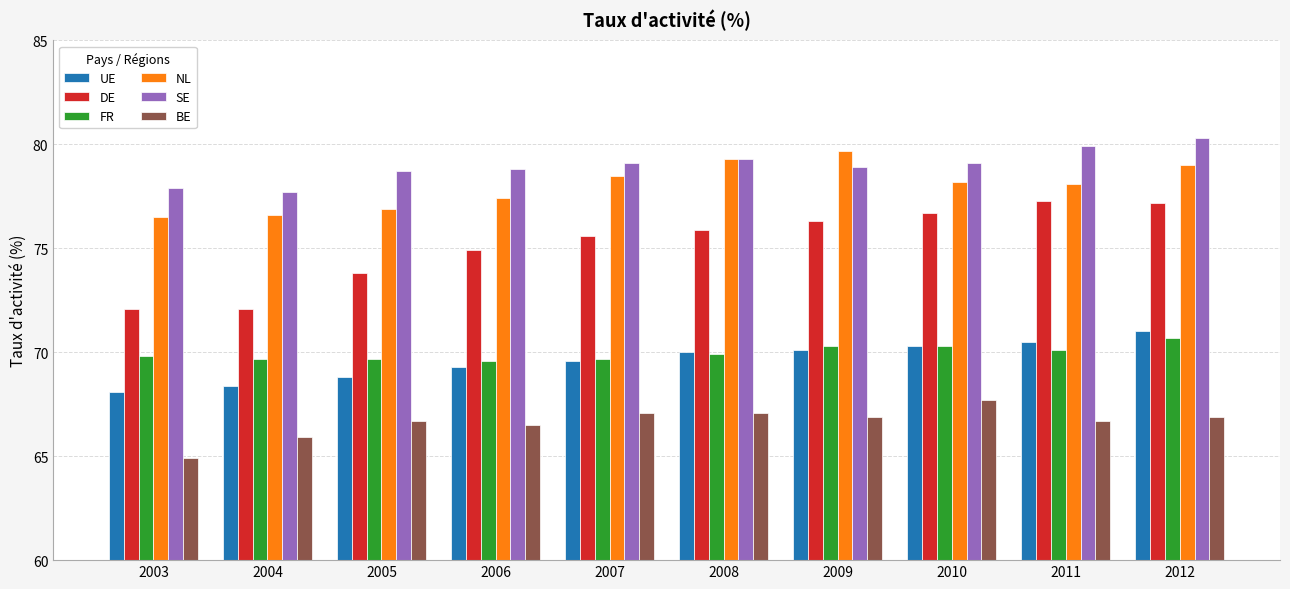

At which label does NL first exceed 78?

2007